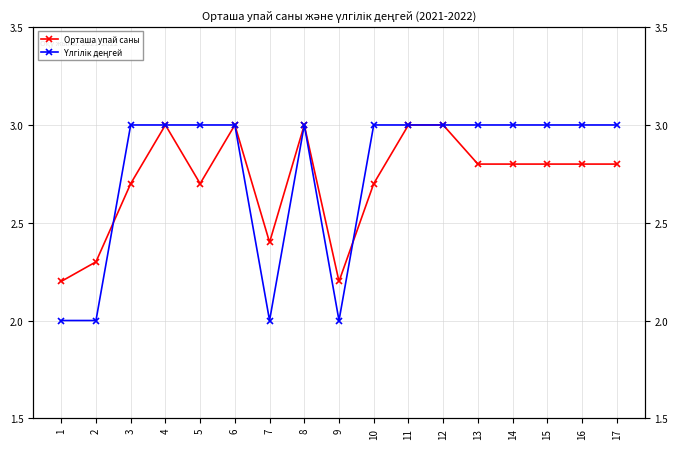

What is the highest value of the Орташа упай саны series?

3.0